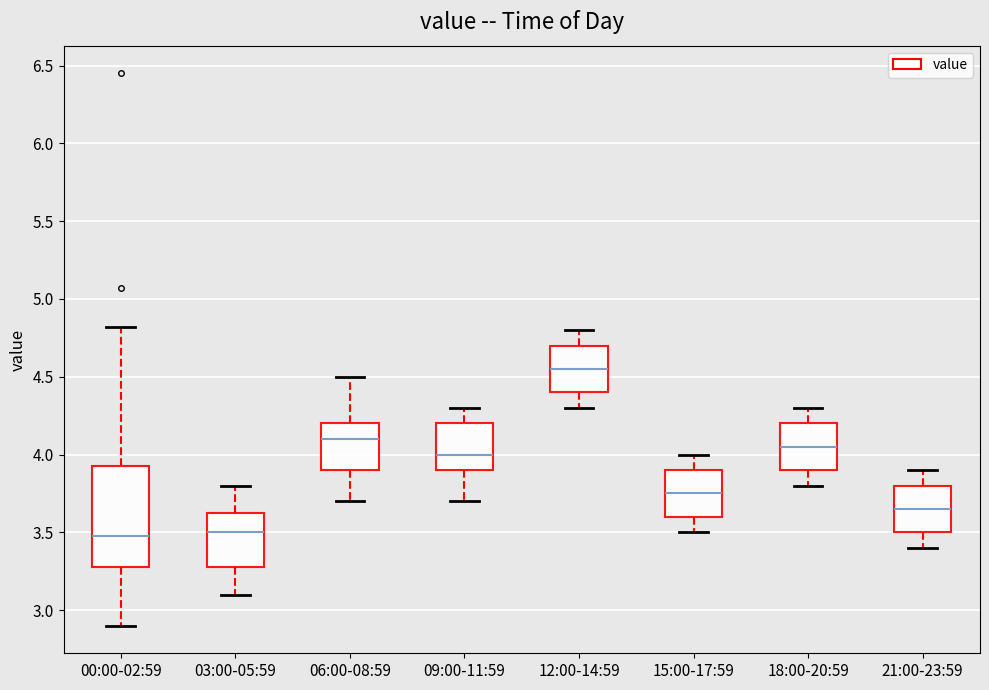

Which box is the tallest, from its lower edge to its upper edge?

00:00-02:59